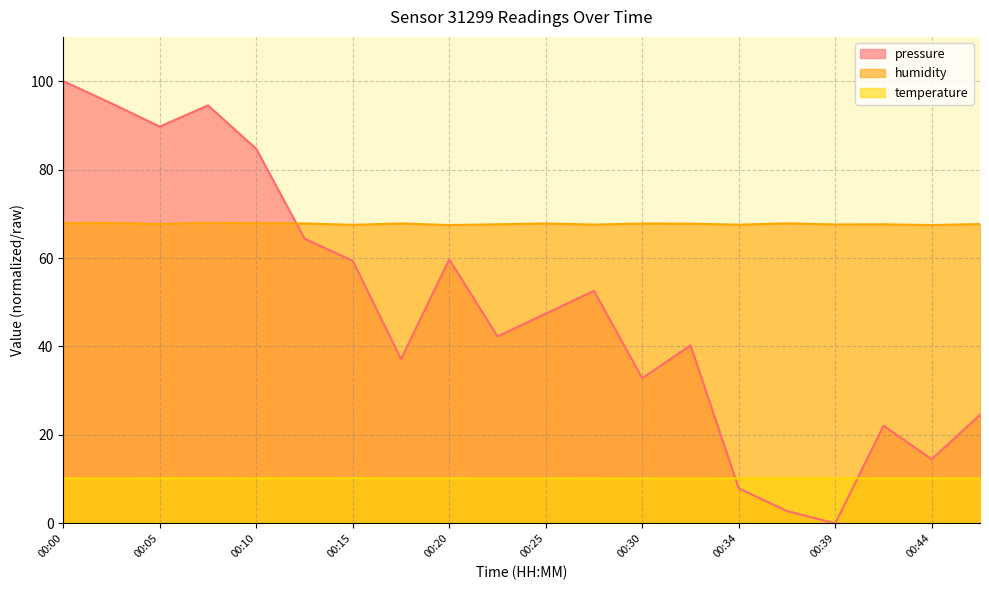

True or false: pressure has a value of 22.1 at 00:17.

False